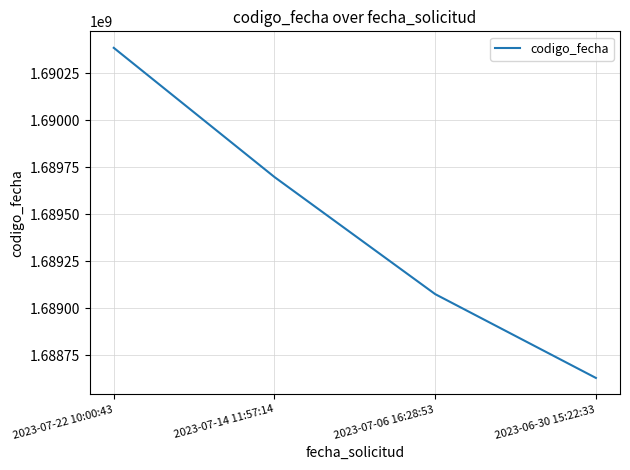

What is the change in value from 2023-07-22 10:00:43 to 2023-07-14 11:57:14?

-686838